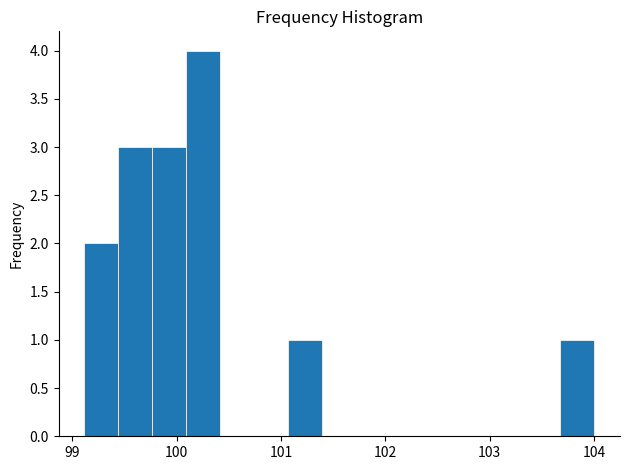

Read against the x-axis, roughly where is the centre of the tallest bar?

100.3